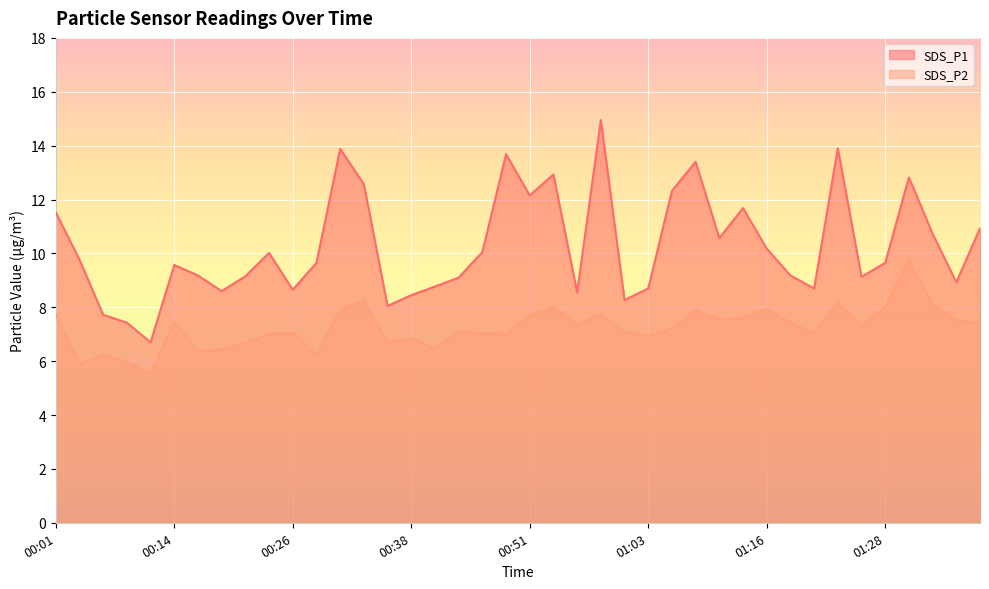

Which series has the largest total across all categories?

SDS_P1